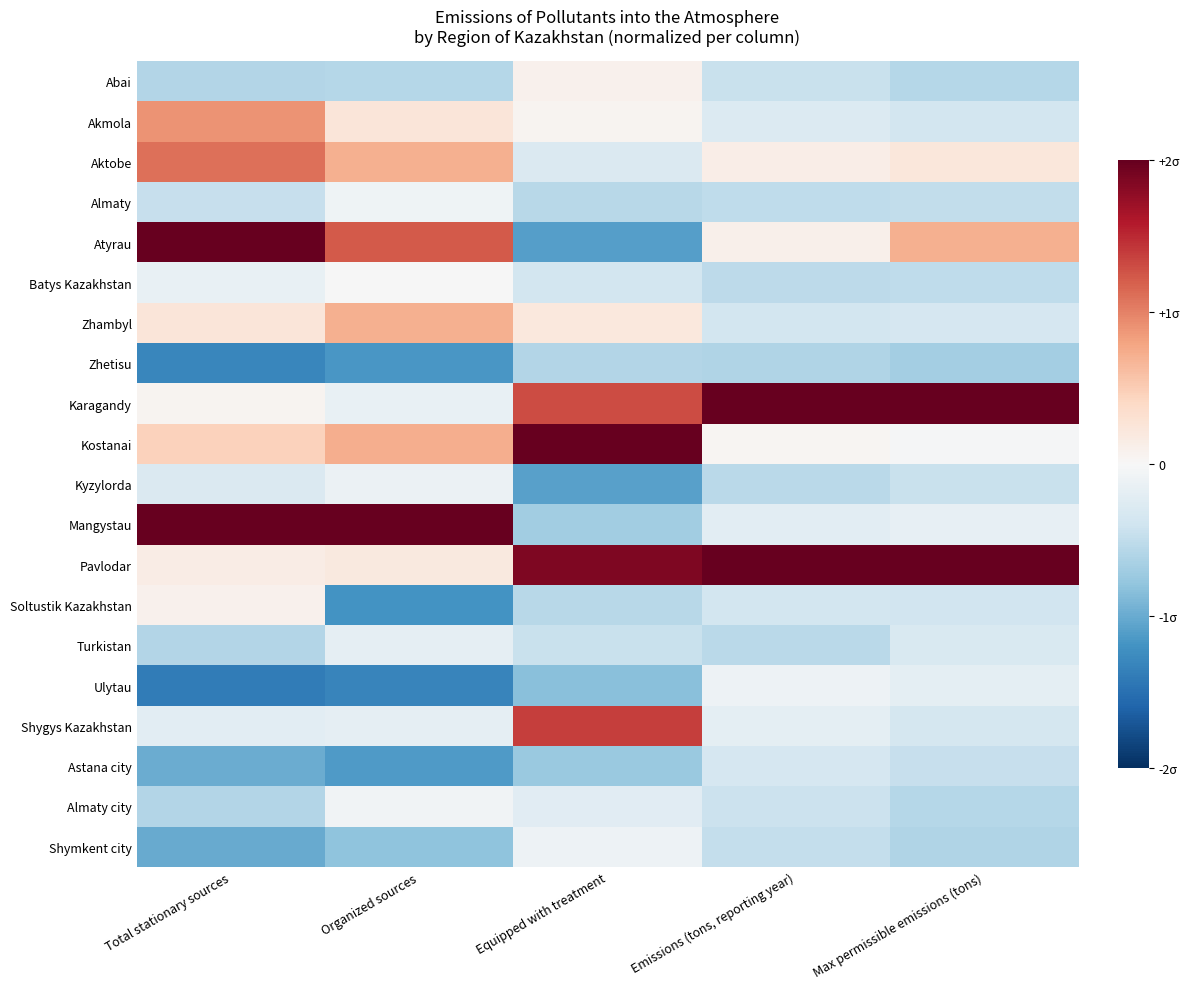

What is the greatest value displayed?

2.0